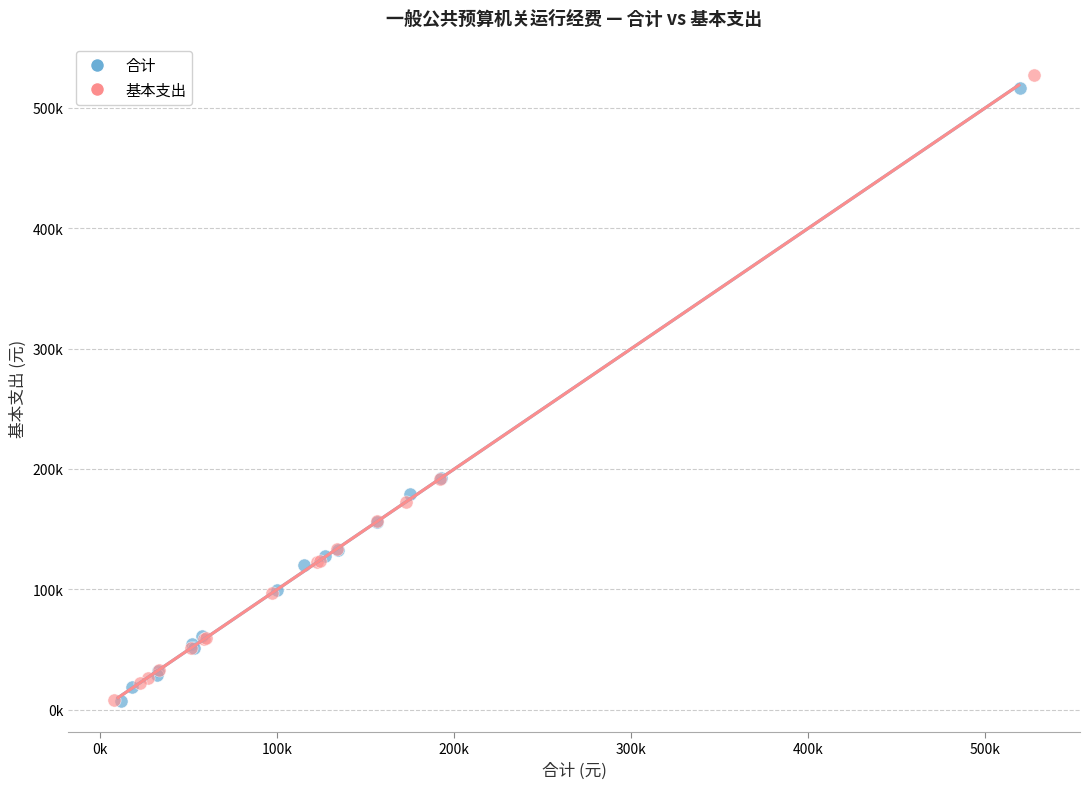

Which series has the widest spread of Y values?

基本支出